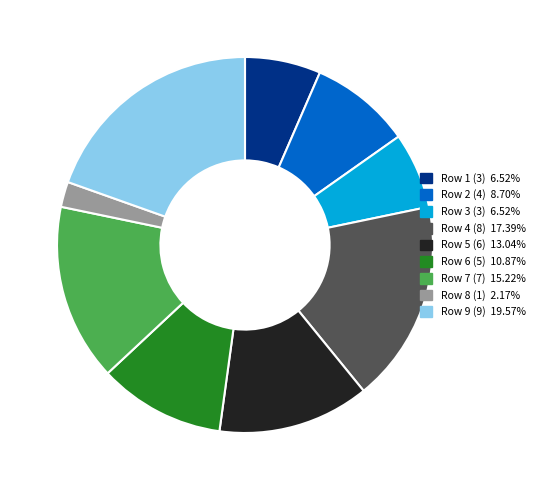

Is there a majority slice in this chart?

No